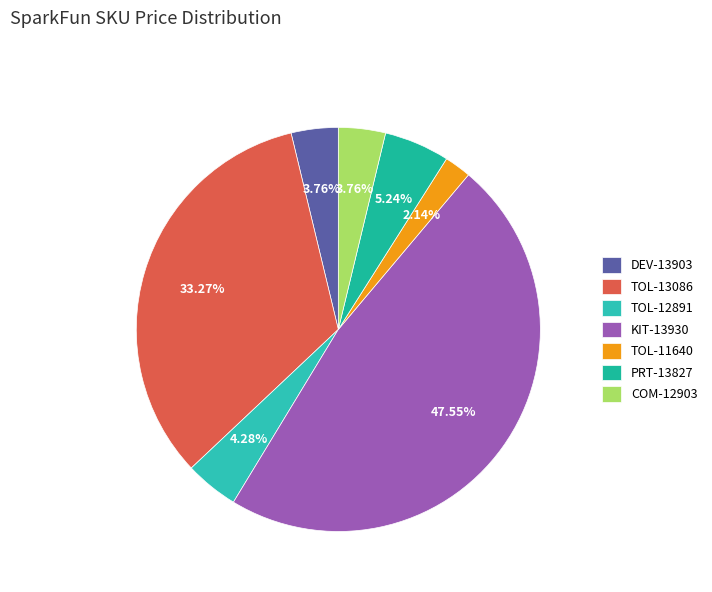

What portion of the pie excludes DEV-13903?

96.2%